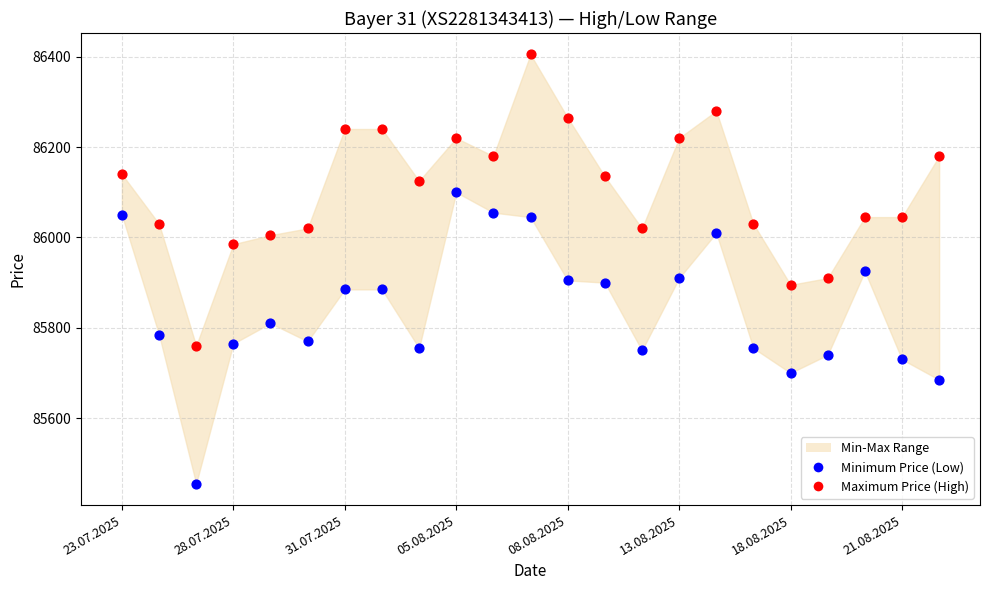

Which series reaches the maximum Y coordinate?

Maximum Price (High)